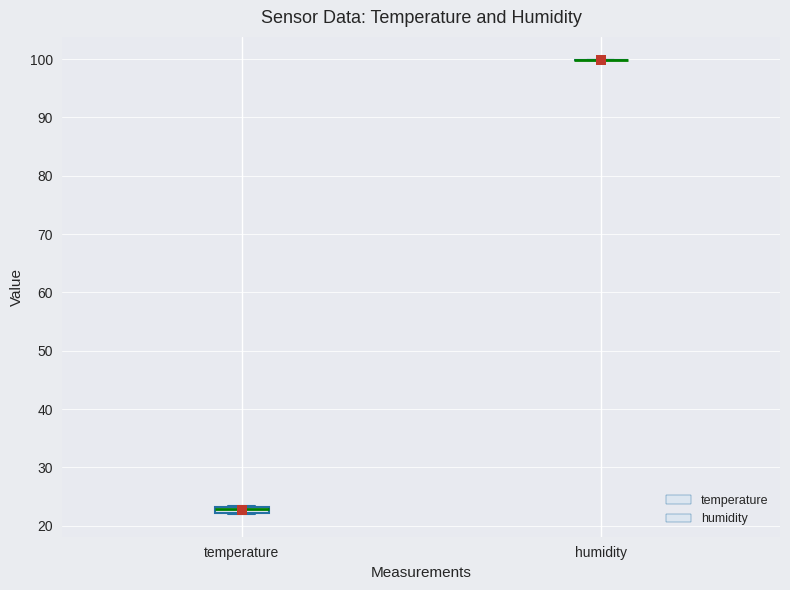

Which box is the tallest, from its lower edge to its upper edge?

temperature